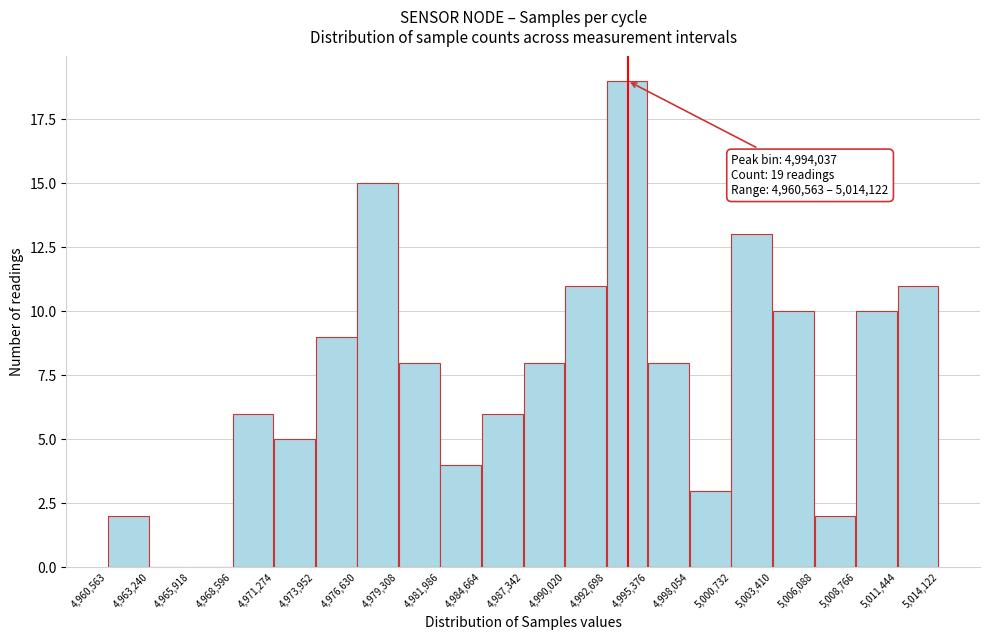

Which range on the x-axis has the tallest bar?

4,992,698 to 4,995,376